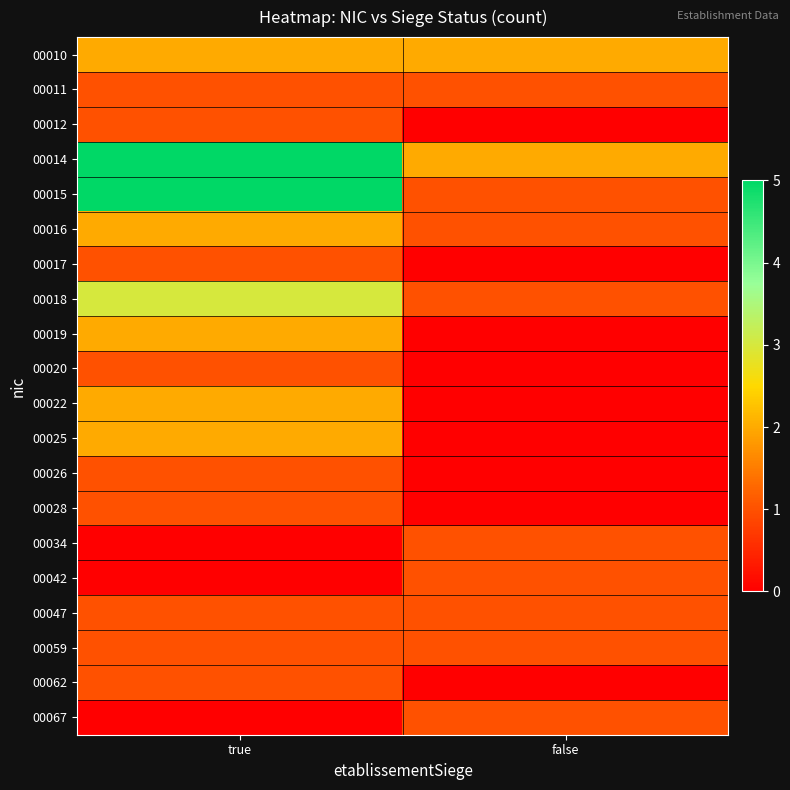

Reading left to right, extract all data points from this chart.

00010: true=2	false=2
00011: true=1	false=1
00012: true=1	false=0
00014: true=5	false=2
00015: true=5	false=1
00016: true=2	false=1
00017: true=1	false=0
00018: true=3	false=1
00019: true=2	false=0
00020: true=1	false=0
00022: true=2	false=0
00025: true=2	false=0
00026: true=1	false=0
00028: true=1	false=0
00034: true=0	false=1
00042: true=0	false=1
00047: true=1	false=1
00059: true=1	false=1
00062: true=1	false=0
00067: true=0	false=1